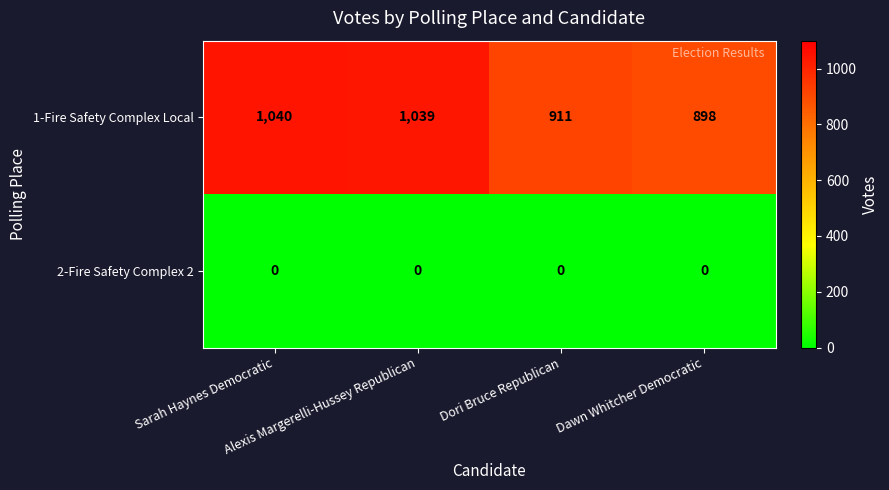

Which series has the widest spread of values?

1-Fire Safety Complex Local